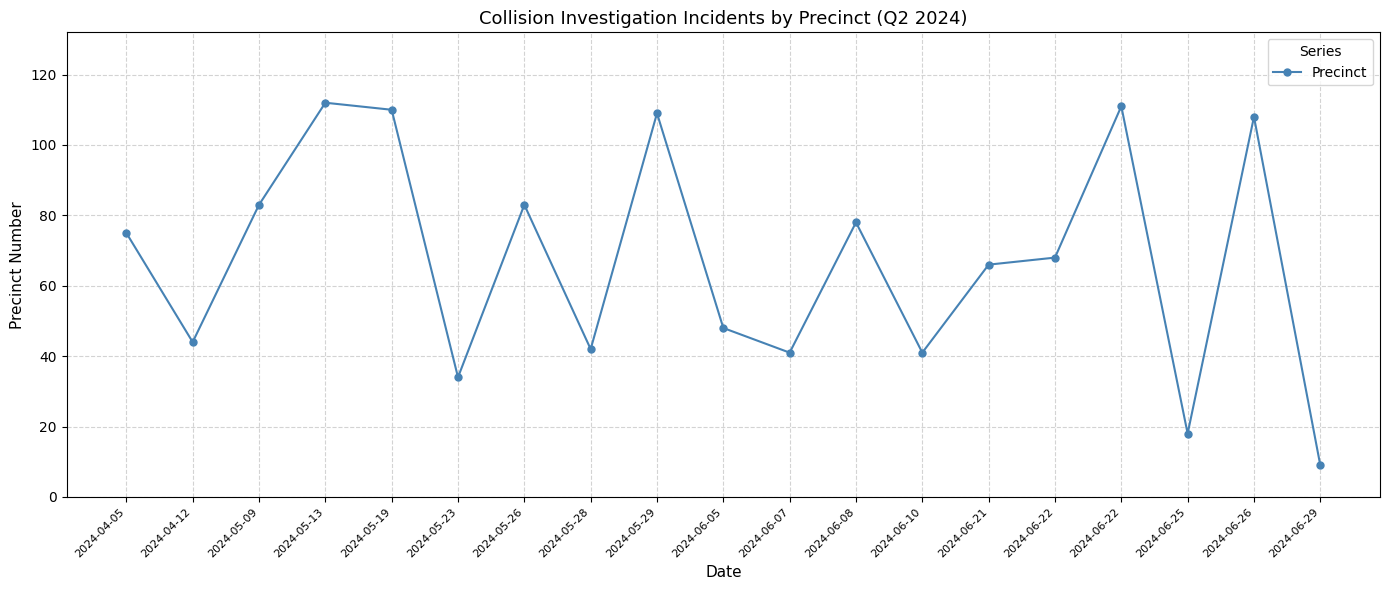

At which category does the data reach its first local valley?

2024-04-12